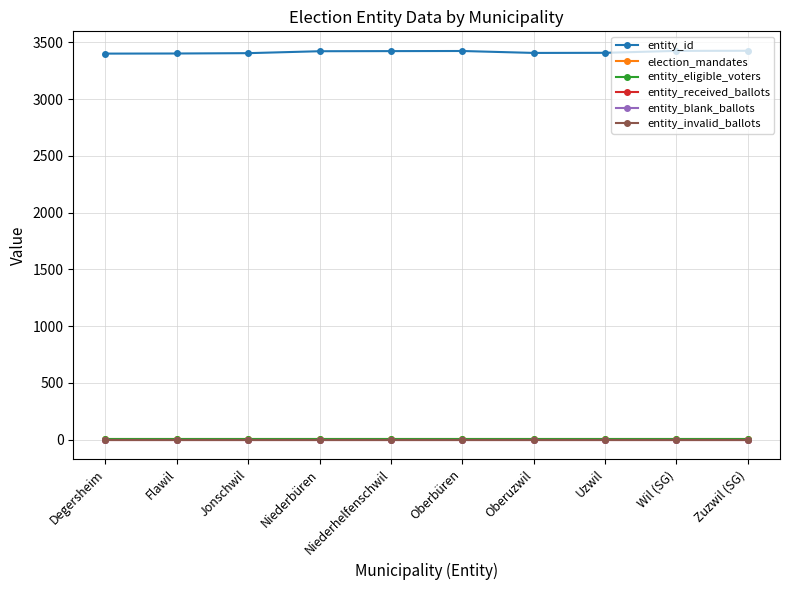

Does the chart have visible grid lines?

Yes